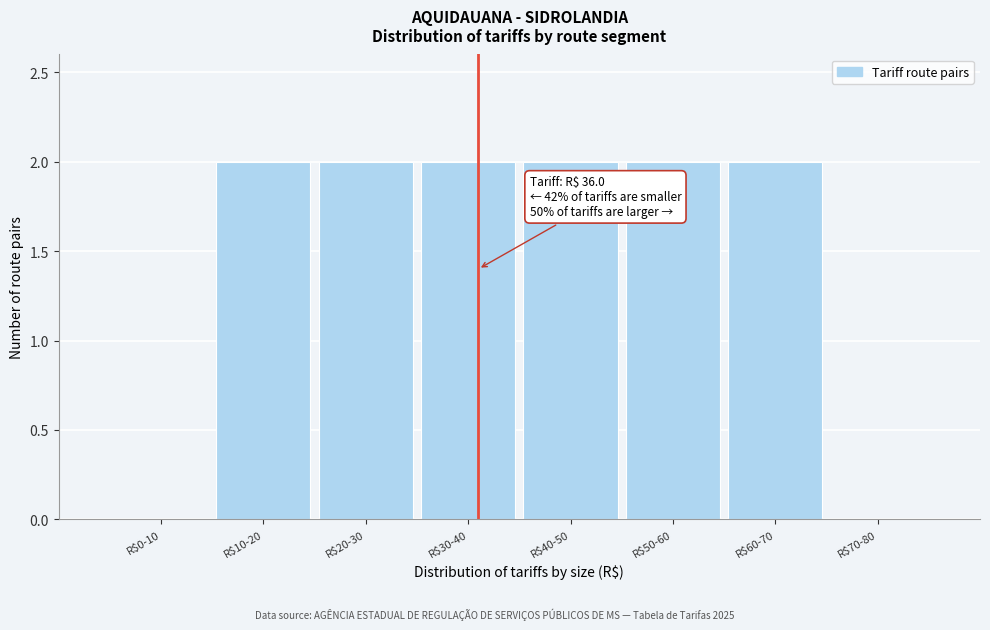

What is the sum of all values?

12